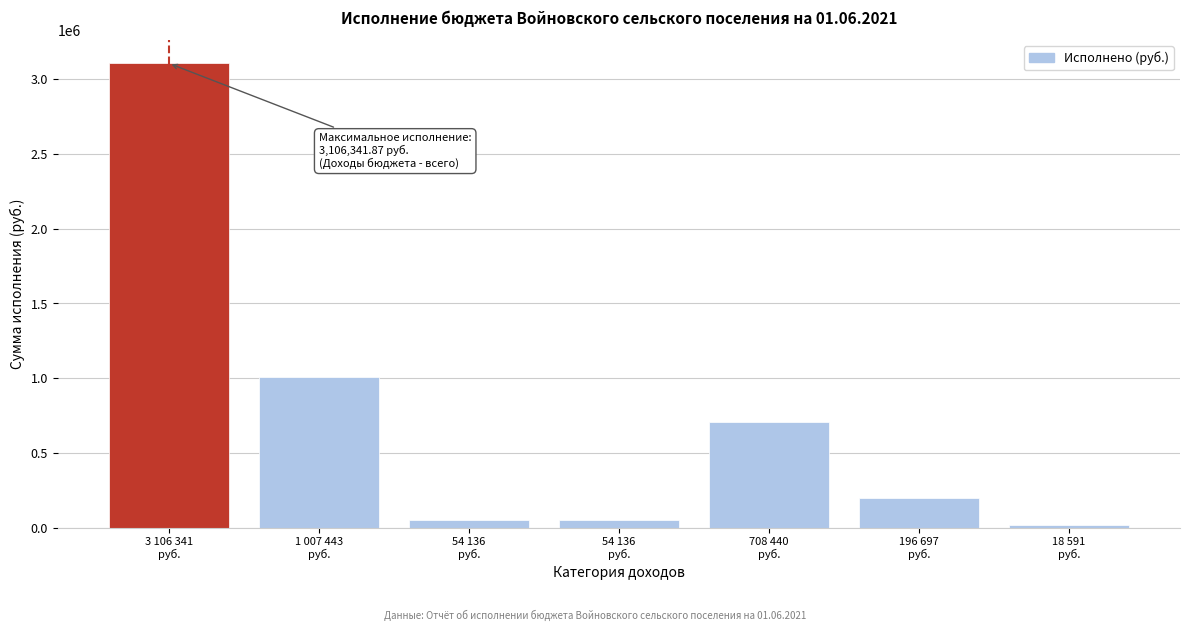

How many series are shown in this chart?

1